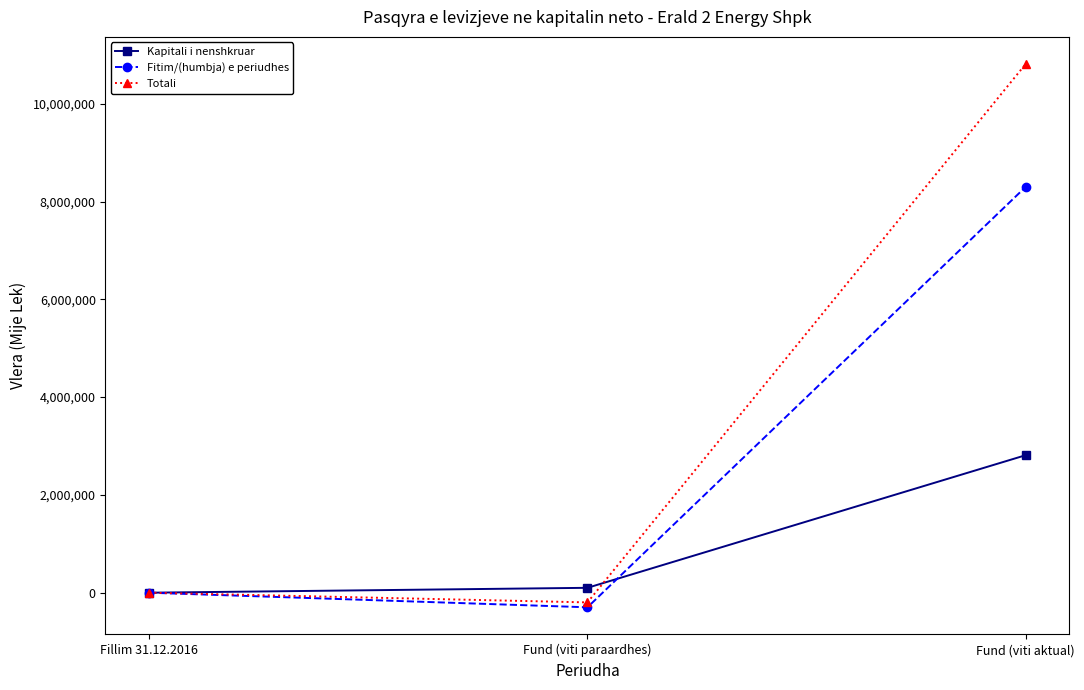

Reading left to right, extract all data points from this chart.

Kapitali i nenshkruar: 0	100000	2812000
Fitim/(humbja) e periudhes: 0	-298427	8299039
Totali: 0	-198427	10812612